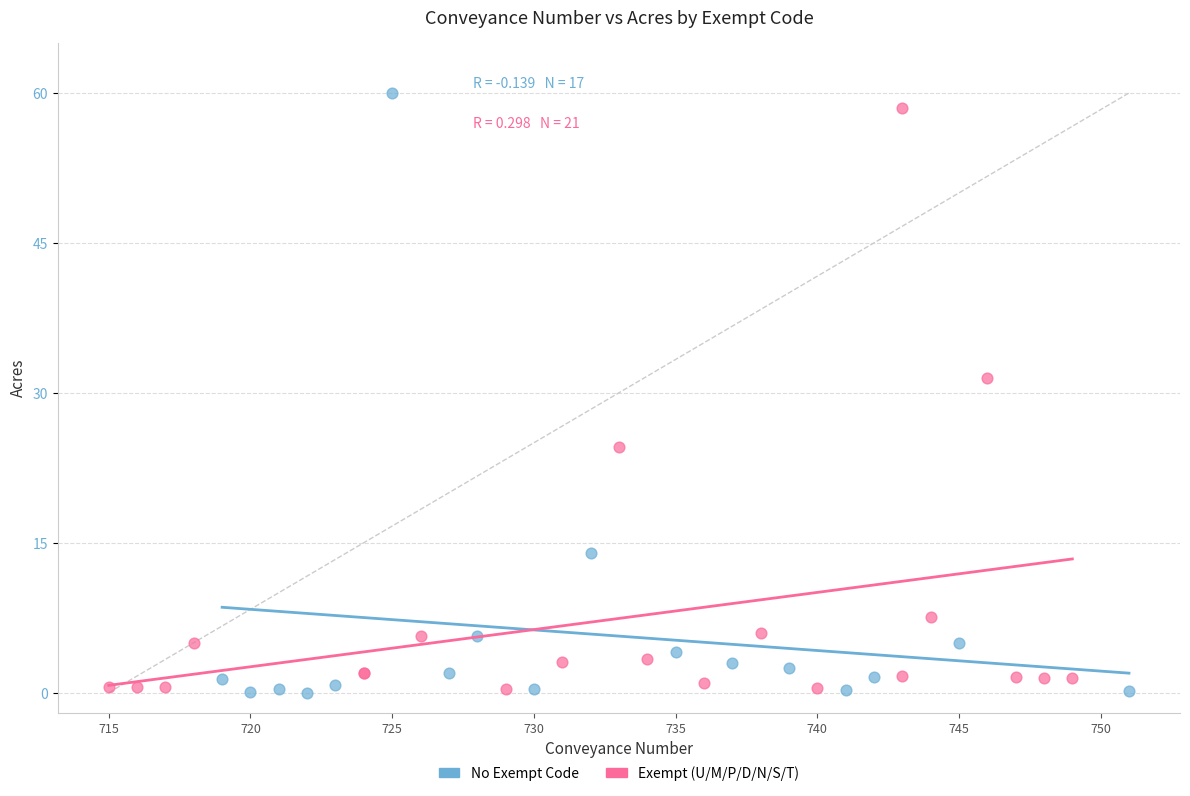

What are all the series names shown in the legend?

No Exempt Code, Exempt (U/M/P/D/N/S/T)